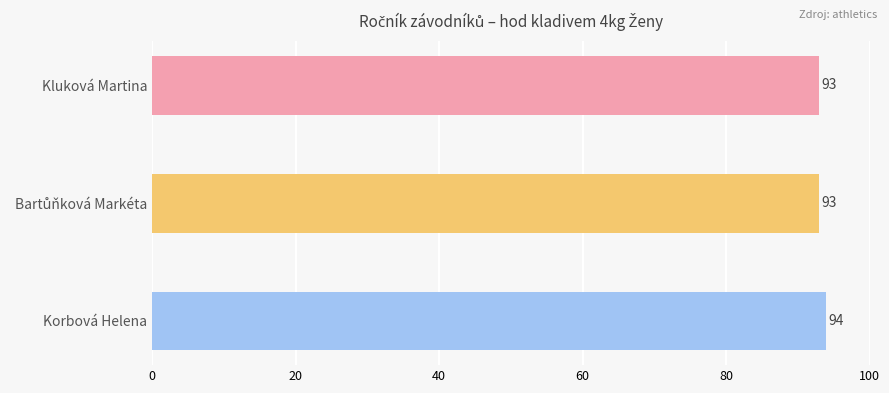

What is the average value?

93